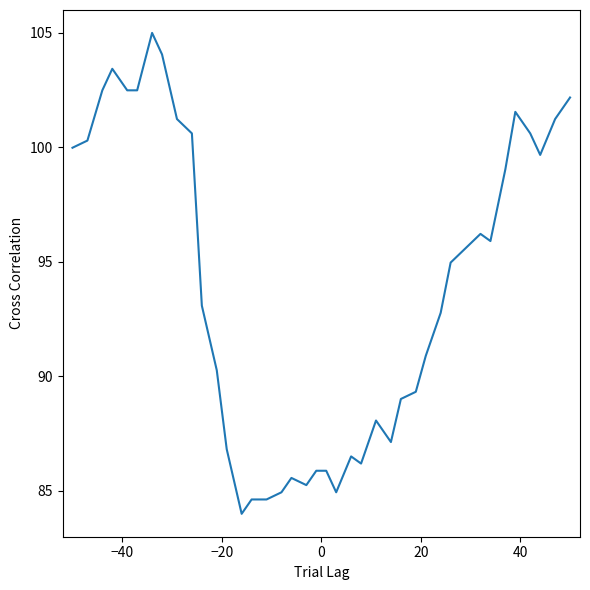

What is the minimum value shown in the chart?

84.0